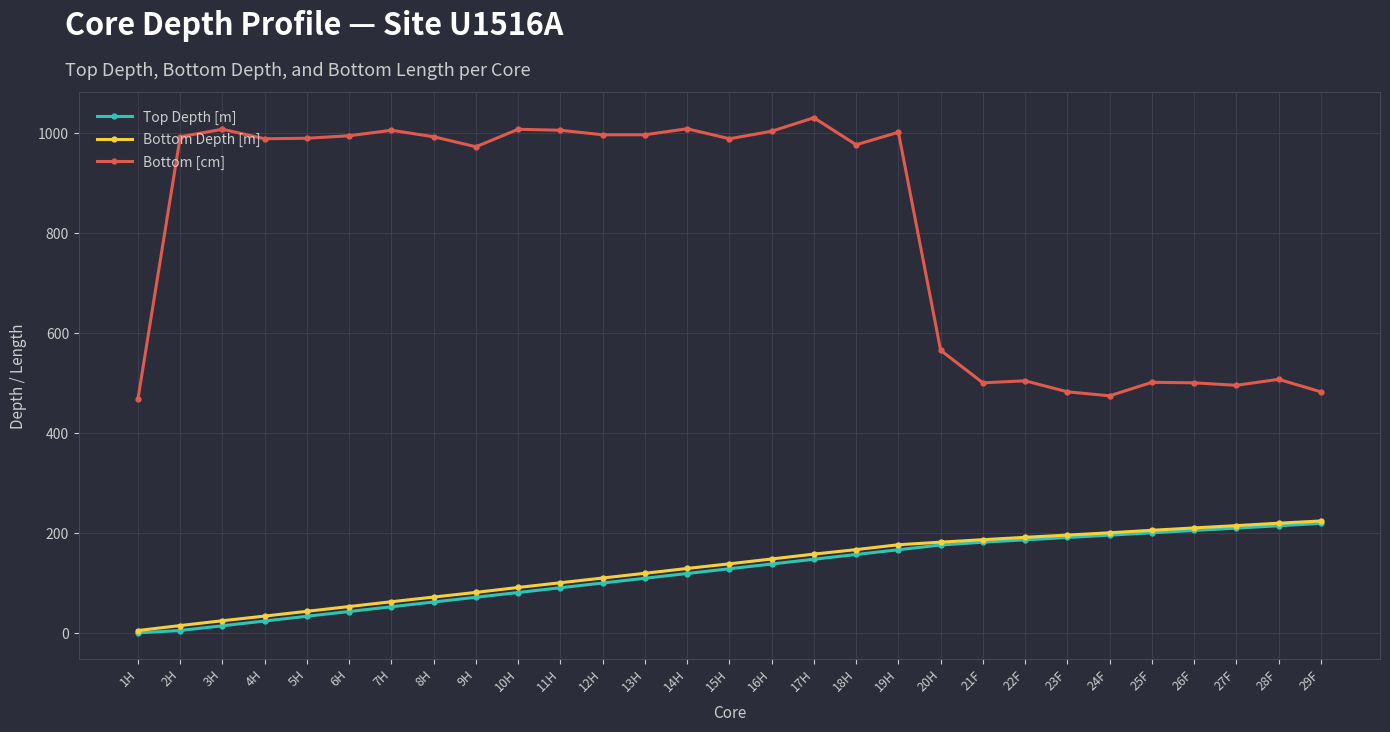

What is the difference between the highest and lowest values at 19H?

834.8